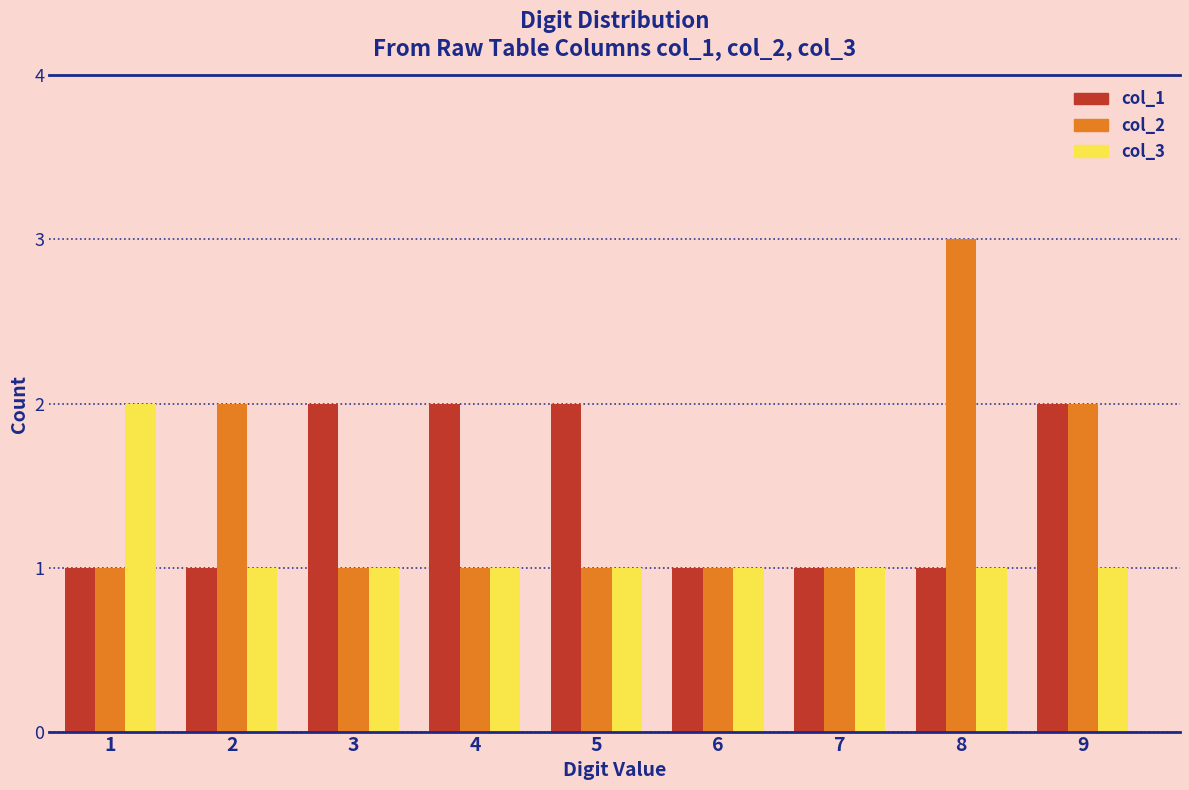

What is the height of the col_3 bar covering 1.5 to 2.5 on the x-axis? The values are not printed on the chart, so give them approximately, as read against the axis.

1